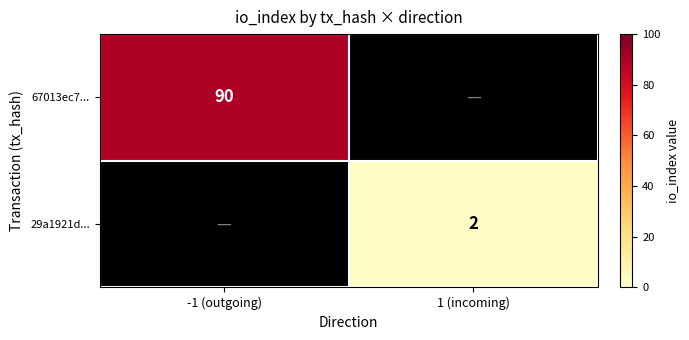

Is it true that 29a1921d... equals 2 at 1 (incoming)?

True